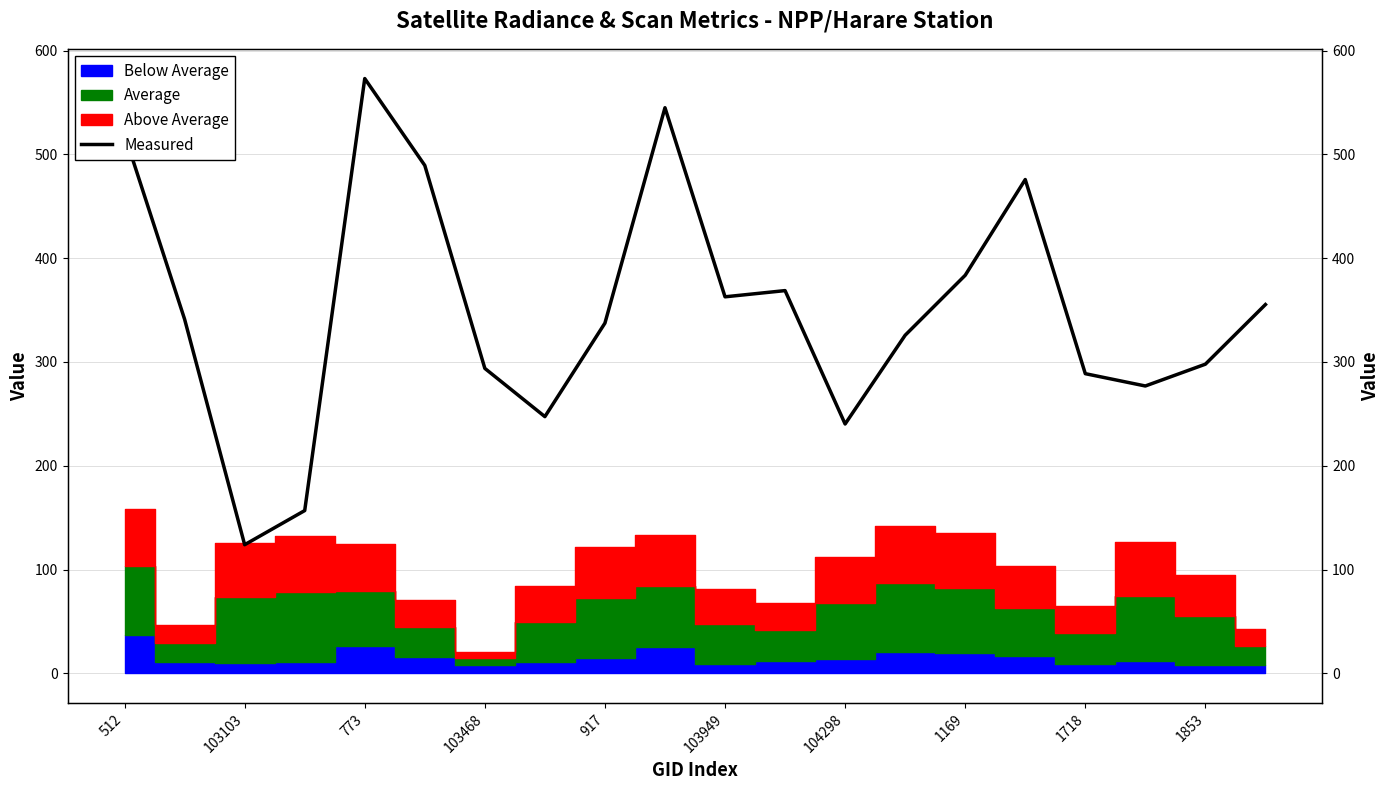

What is the difference between the maximum and minimum values?

449.1